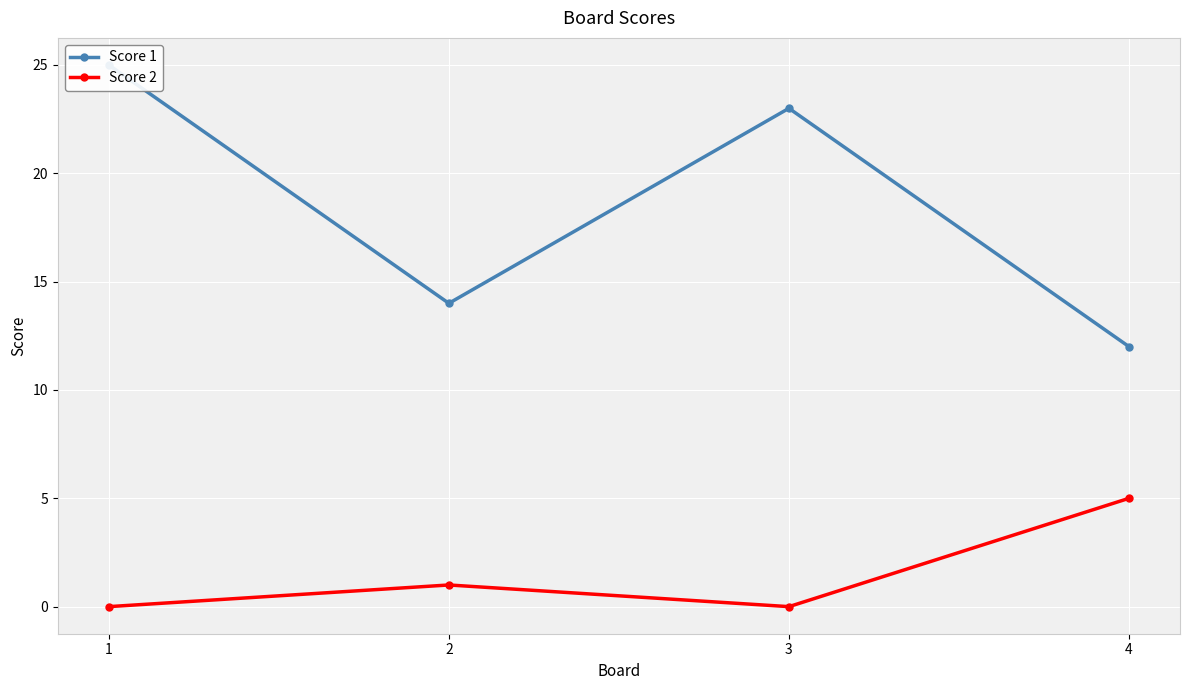

At which category does Score 2 reach its first local peak?

2